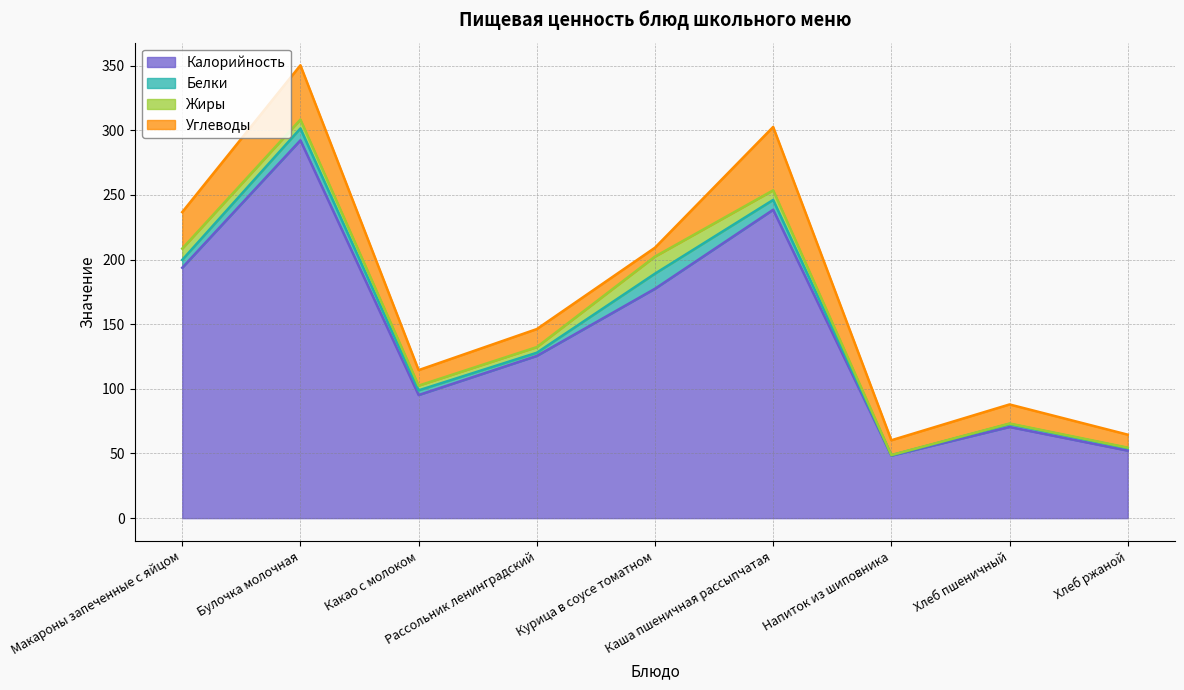

Which series has the largest total across all categories?

Калорийность